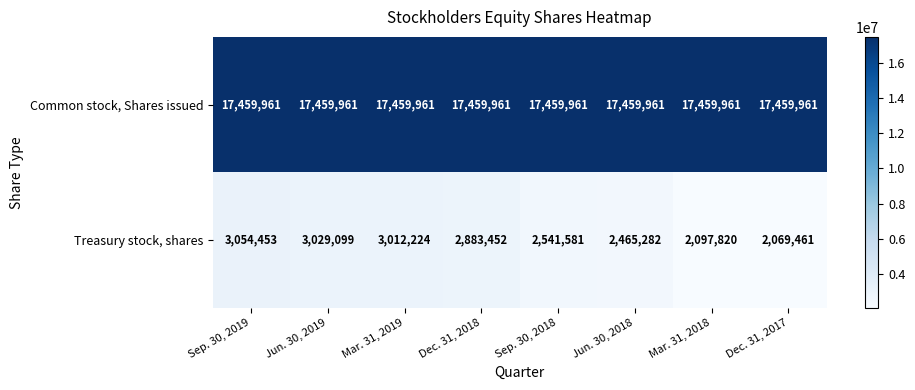

What is the difference between the highest and lowest values at Sep. 30, 2018?

14918380